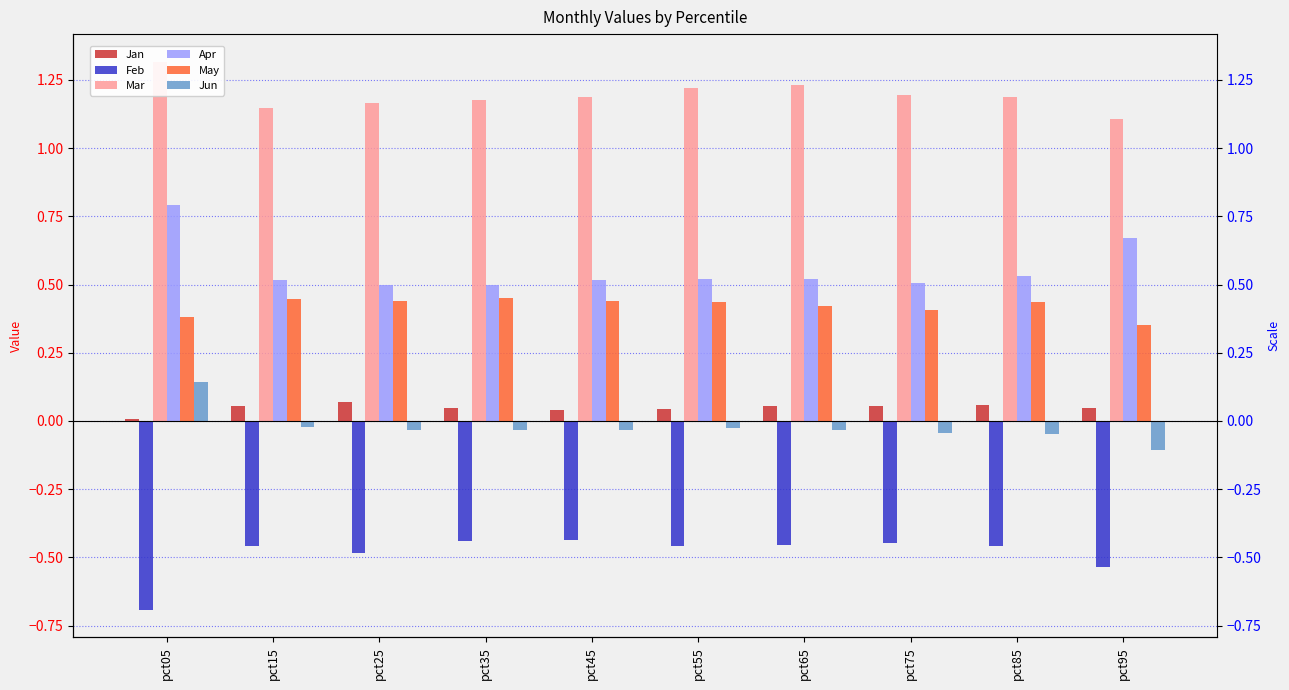

Which series has the largest total across all categories?

Mar